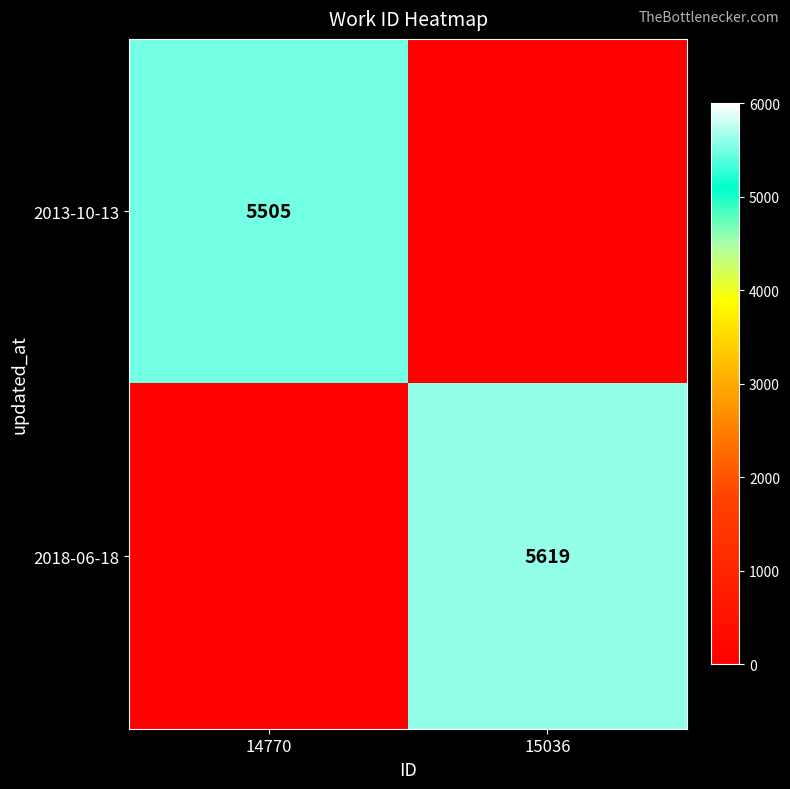

Is the value of 2018-06-18 at 15036 greater than the value of 2013-10-13 at 14770?

Yes